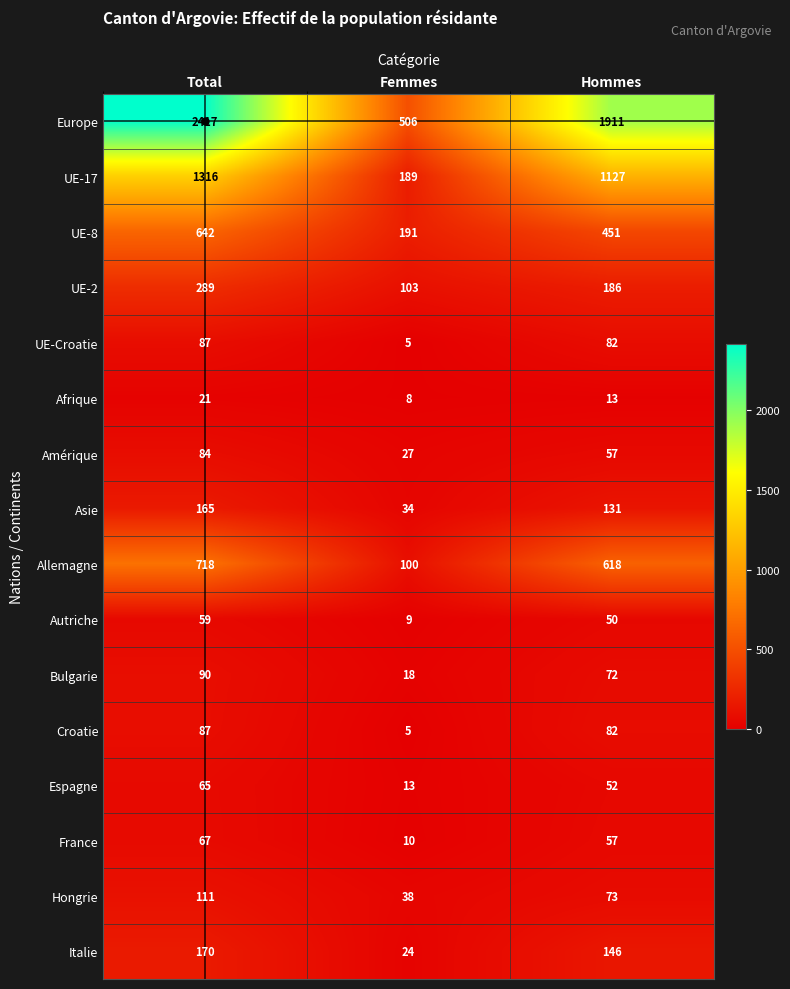

How many distinct data groups are displayed?

16